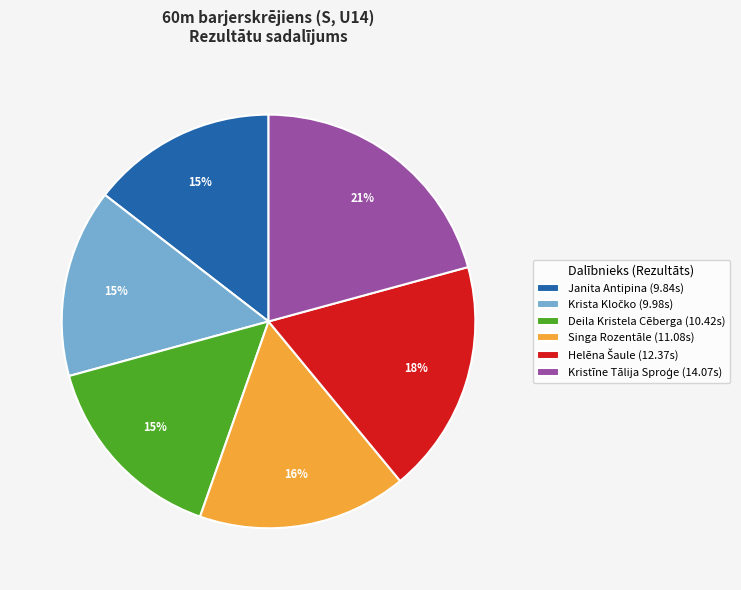

Approximately how many times larger is the value at Janita Antipina (9.84s) compared to Singa Rozentāle (11.08s)?

0.9